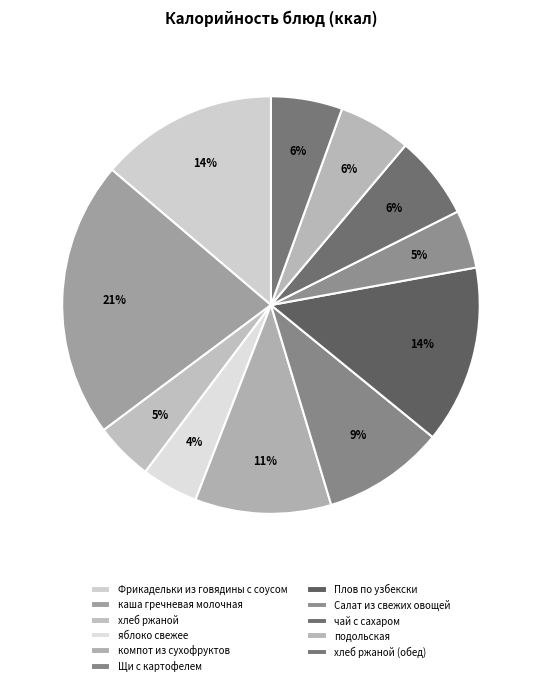

To the nearest percent, what is the difference between the подольская and яблоко свежее slice percentages?

1%